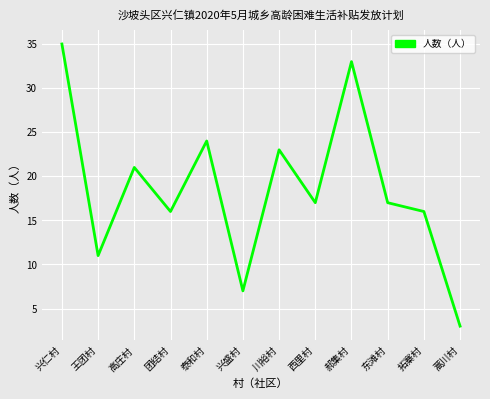

What is the change in value from 兴仁村 to 团结村?

-19